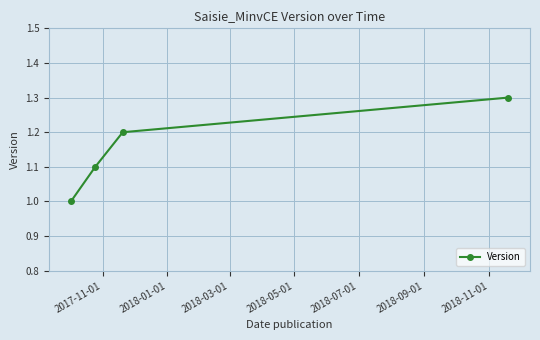

How many values are between 1 and 2?

4